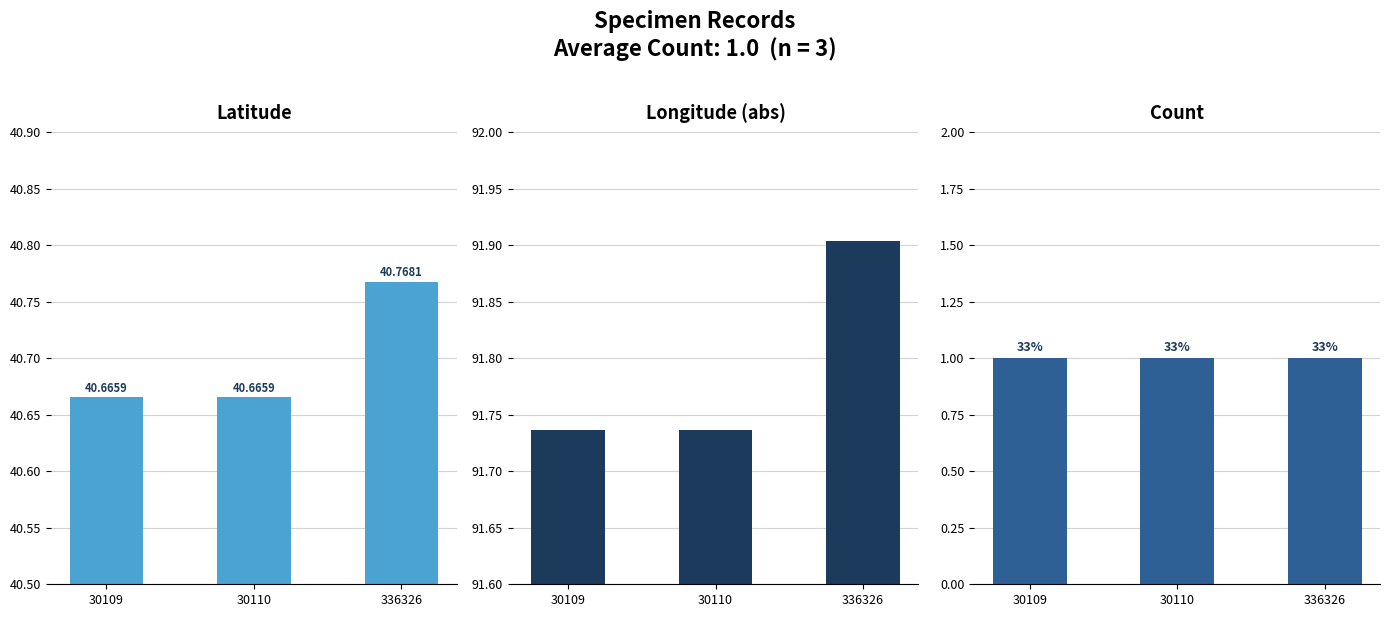

Reading left to right, list all the values displayed in this chart.

Latitude: 40.7	40.7	40.8
Longitude: 91.7	91.7	91.9
Count: 1.0	1.0	1.0